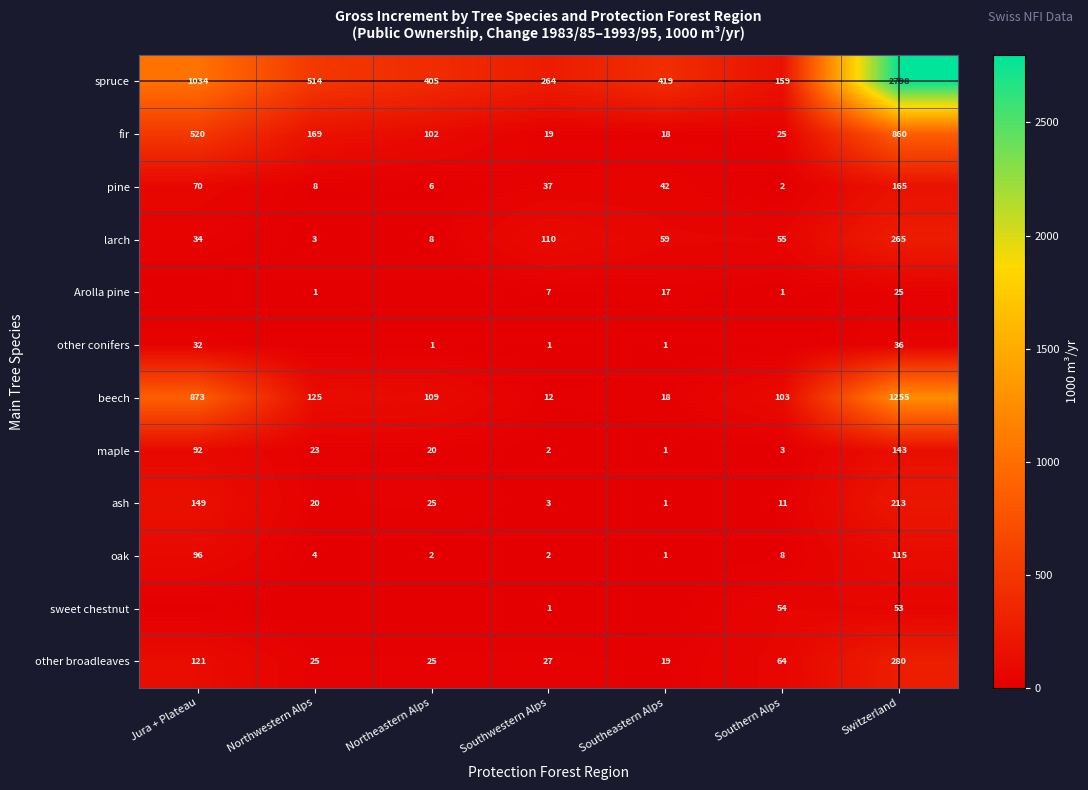

At how many categories does at least one series exceed 947?

2